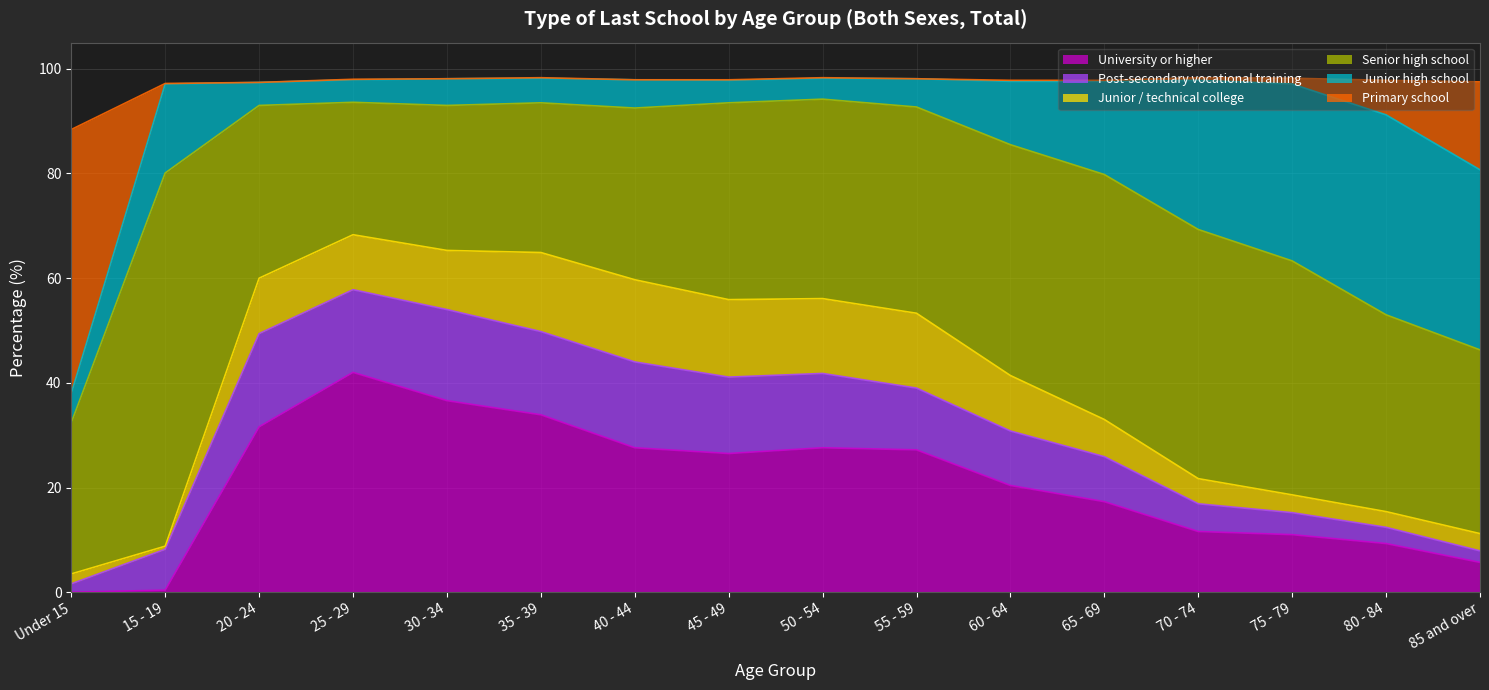

Between which two adjacent categories do Primary school and Post-secondary vocational training first intersect?

Under 15 and 15 - 19